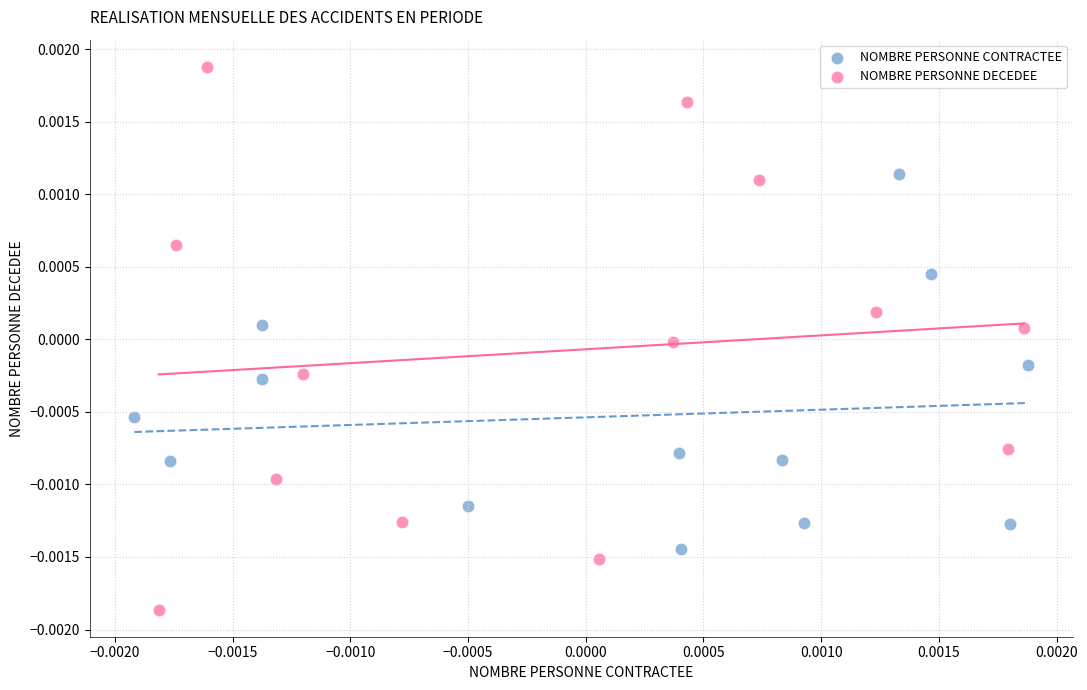

Which series contains the highest Y value?

NOMBRE PERSONNE DECEDEE